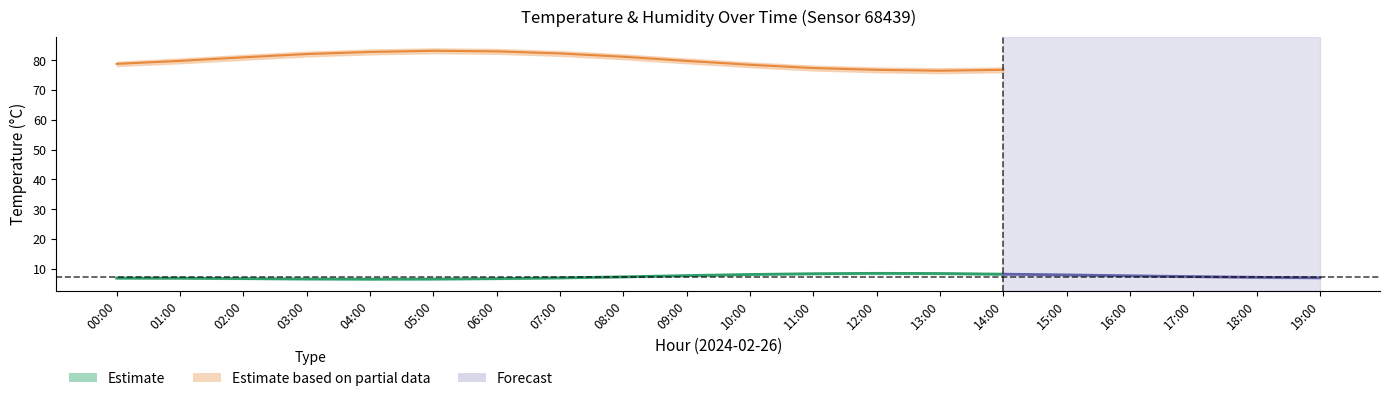

At how many categories does at least one series exceed 17?

20